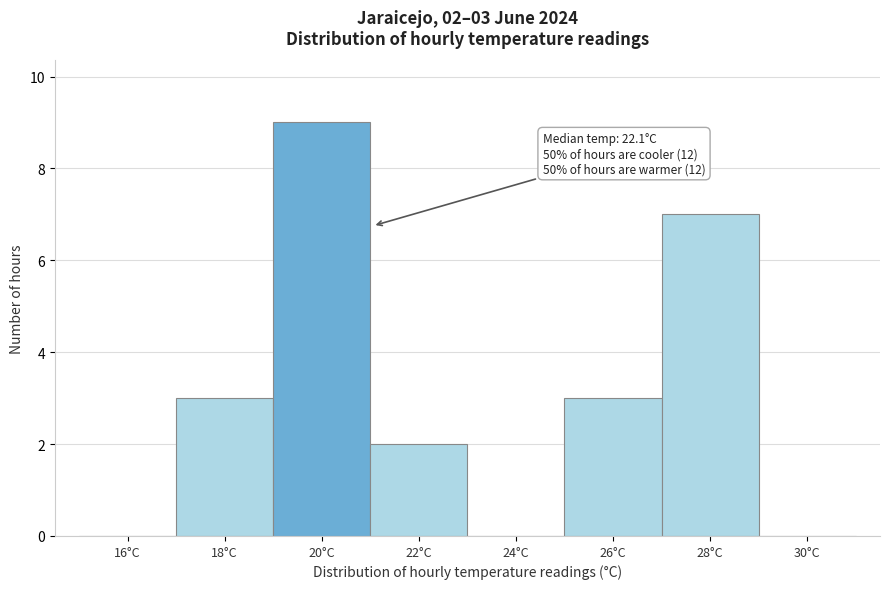

Reading right to left, what are all the values shown in this chart?

30°C=0	28°C=7	26°C=3	24°C=0	22°C=2	20°C=9	18°C=3	16°C=0